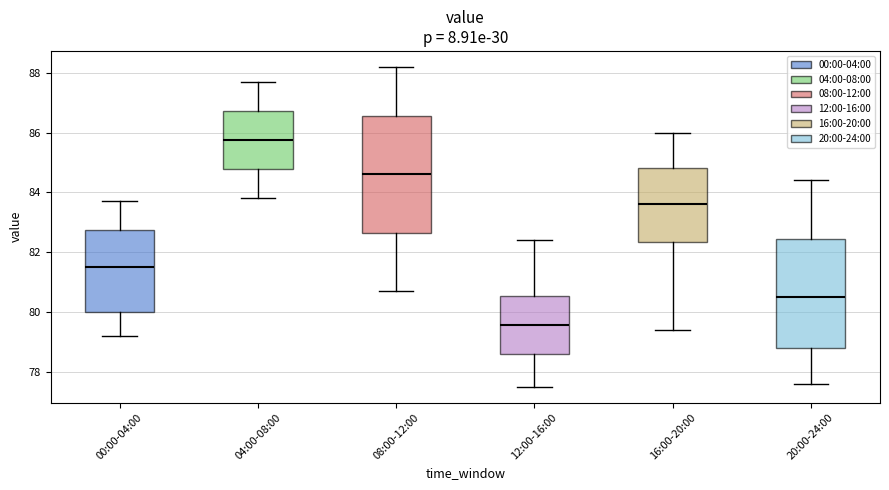

Comparing the boxes themselves (not the whiskers), which one is the tallest?

08:00-12:00